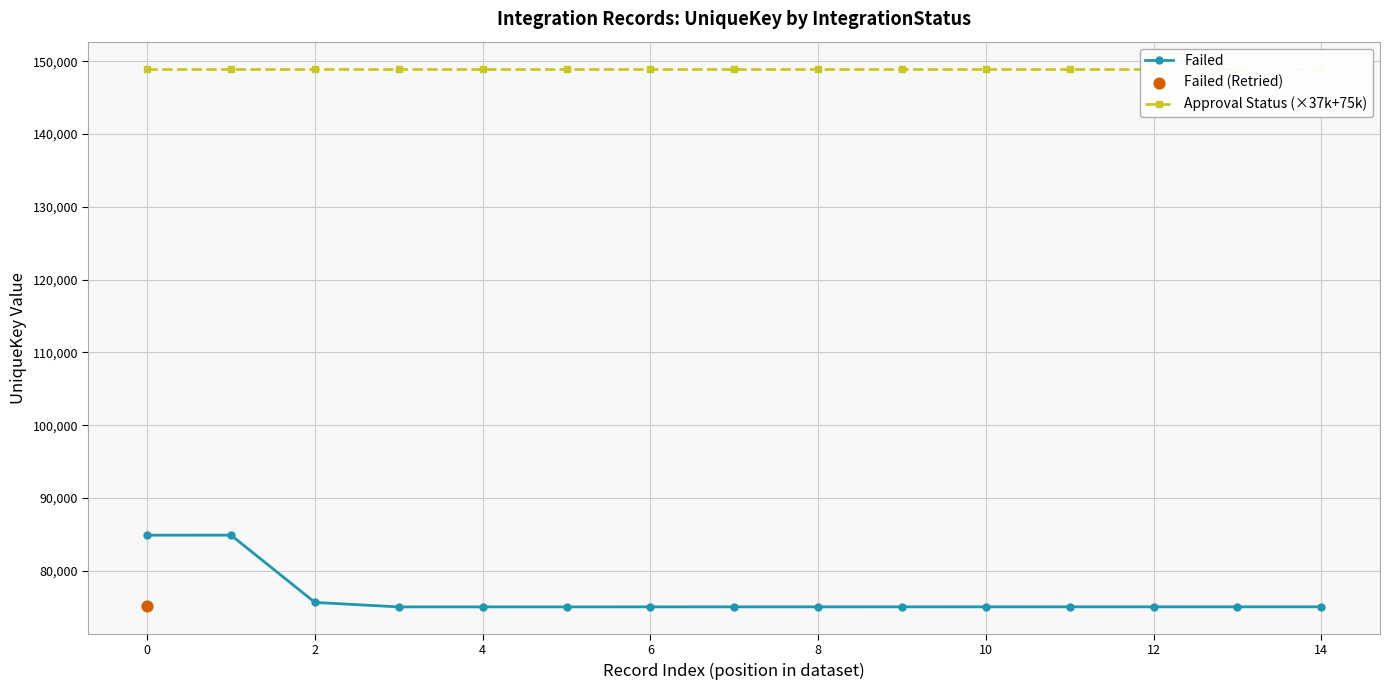

What is the minimum value for Failed?

75038